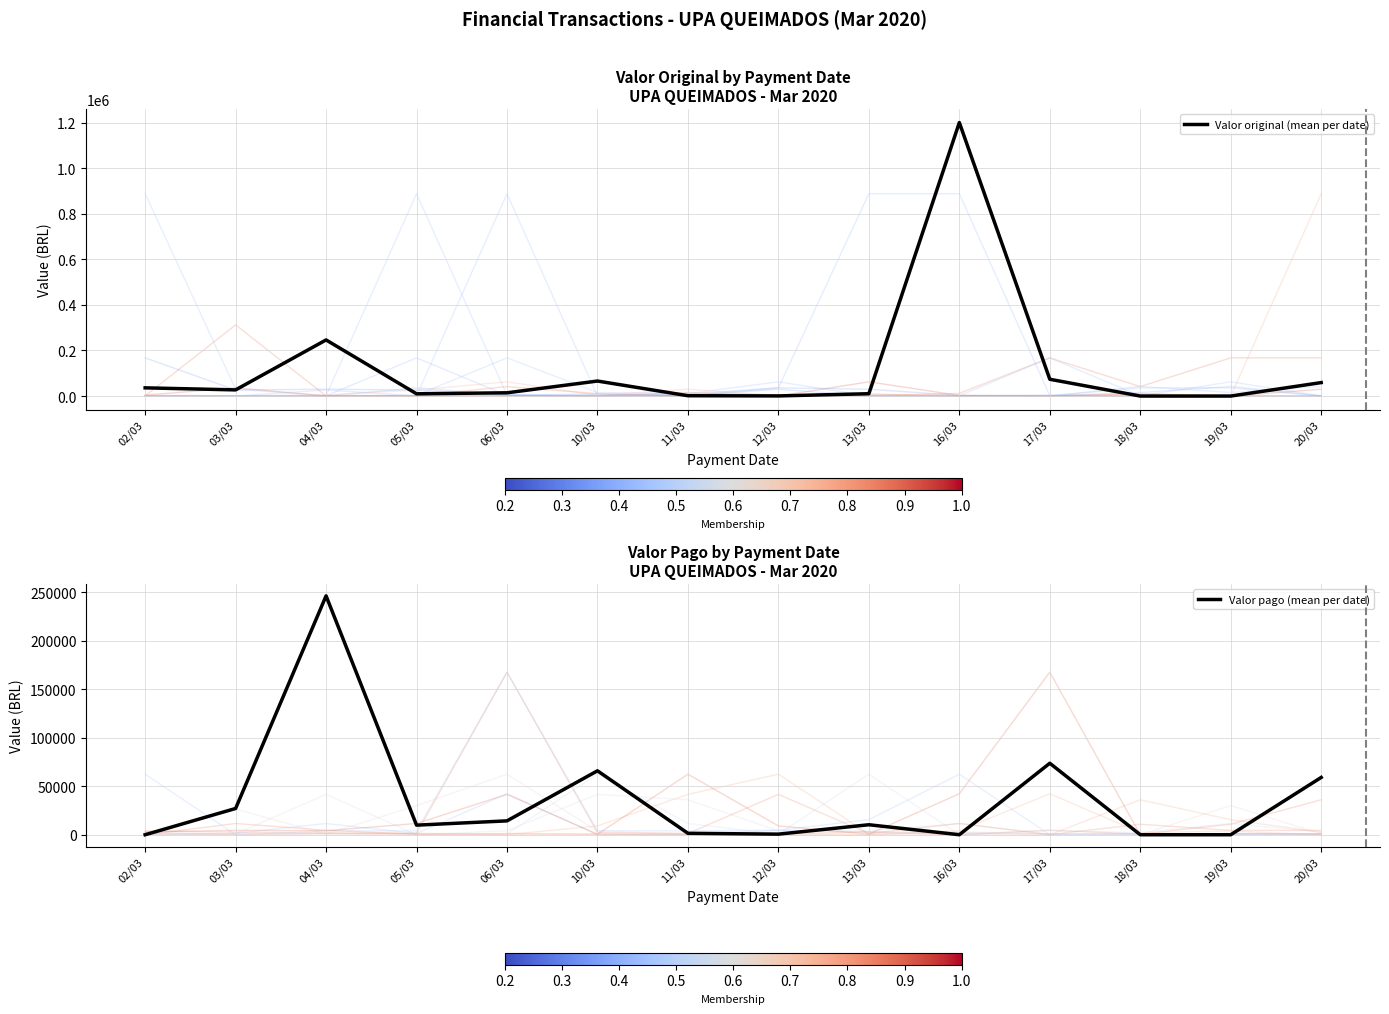

What is the label of the 2nd point from the left?

03/03